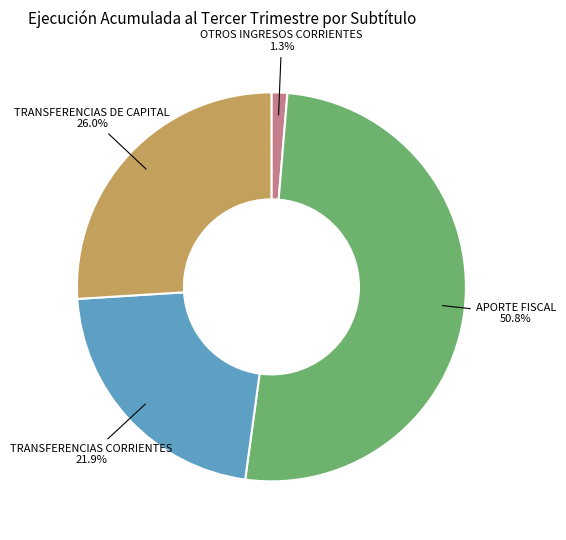

Is there any slice that represents more than half of the pie?

Yes